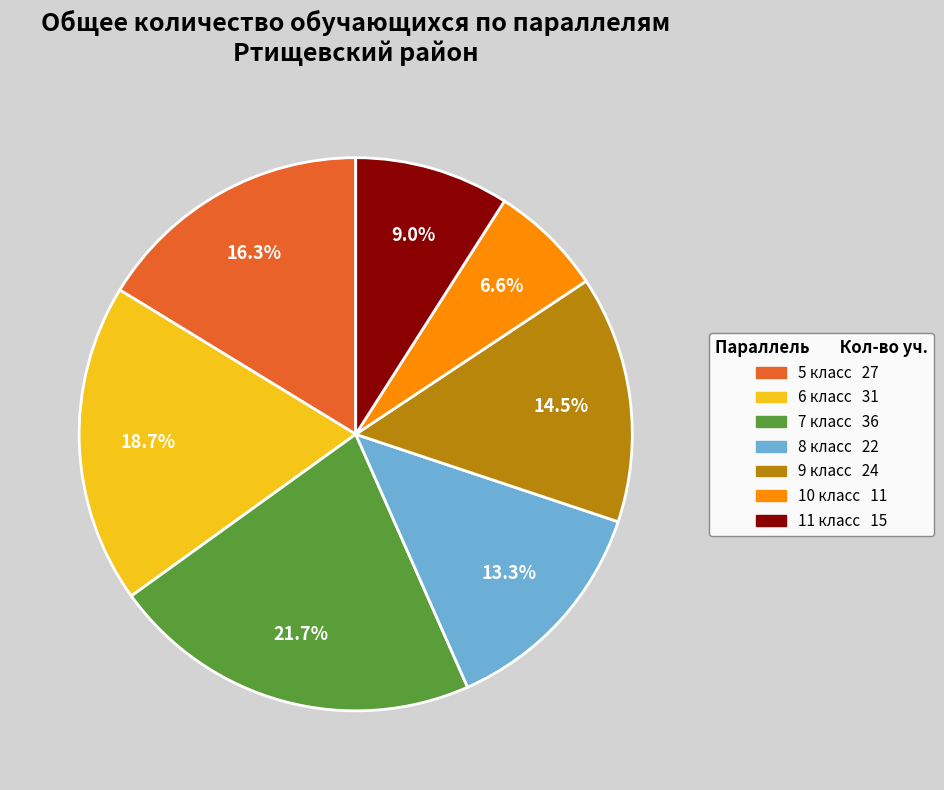

What is the smallest slice in the pie chart?

10 класс